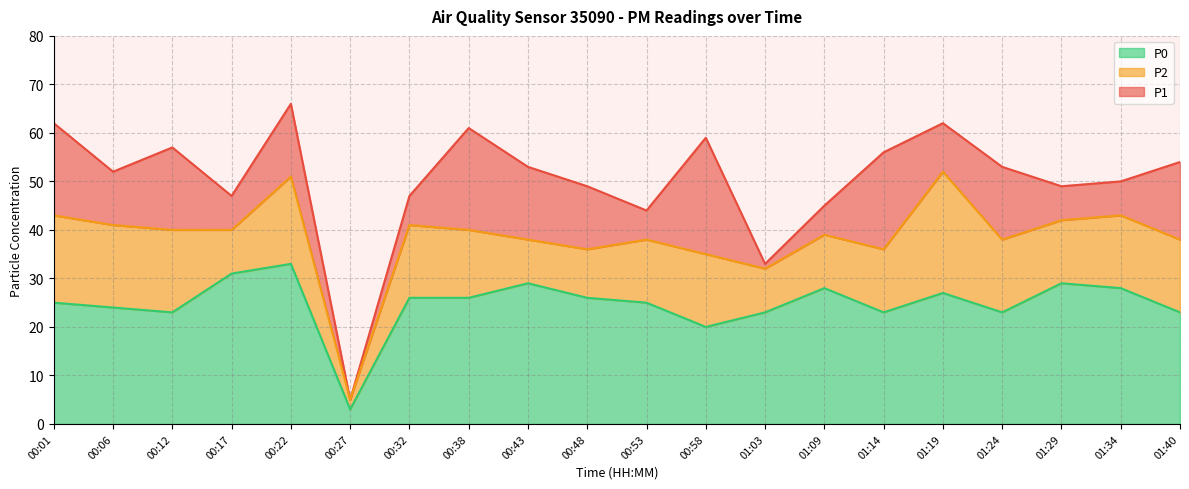

What is the label of the 7th point from the left?

00:32